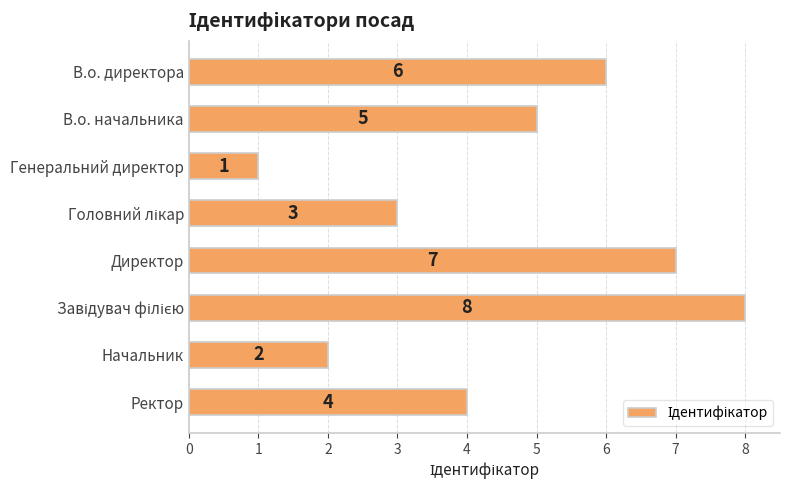

What is the label of the 6th bar from the bottom?

Генеральний директор